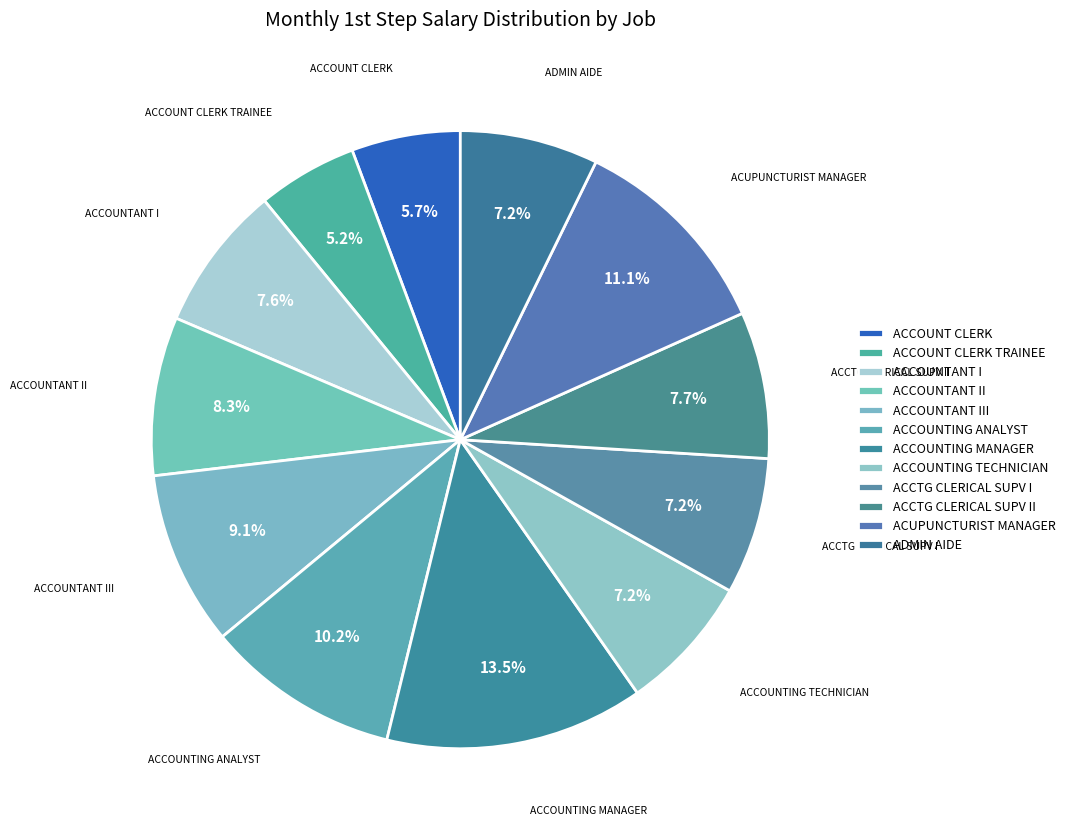

Which category has the smallest portion of the pie?

ACCOUNT CLERK TRAINEE